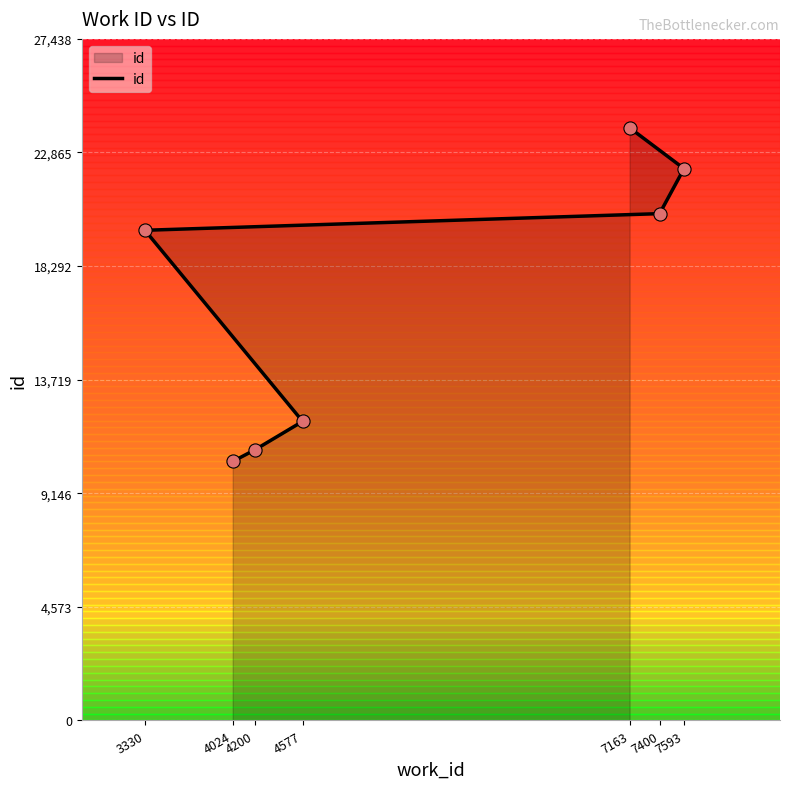

Between 4200 and 7163, which is larger?

7163